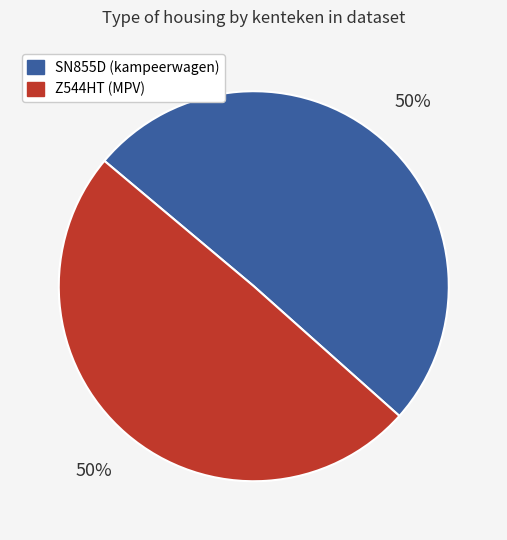

To the nearest percent, what is the combined percentage of Z544HT and SN855D?

100%